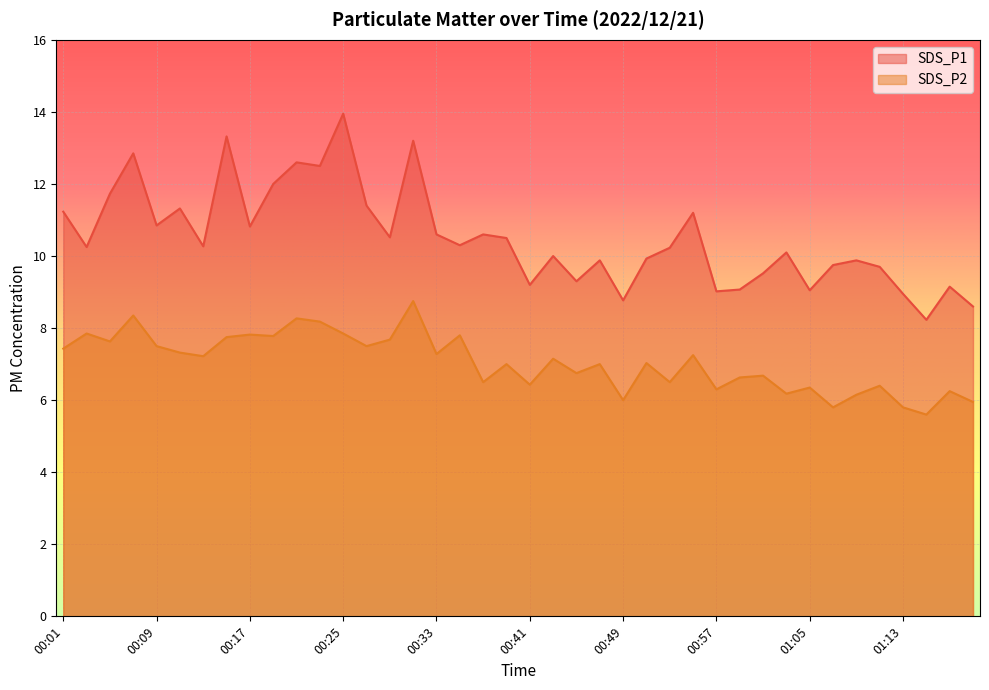

What is the spread (max minus min) of values at 00:21?

4.3